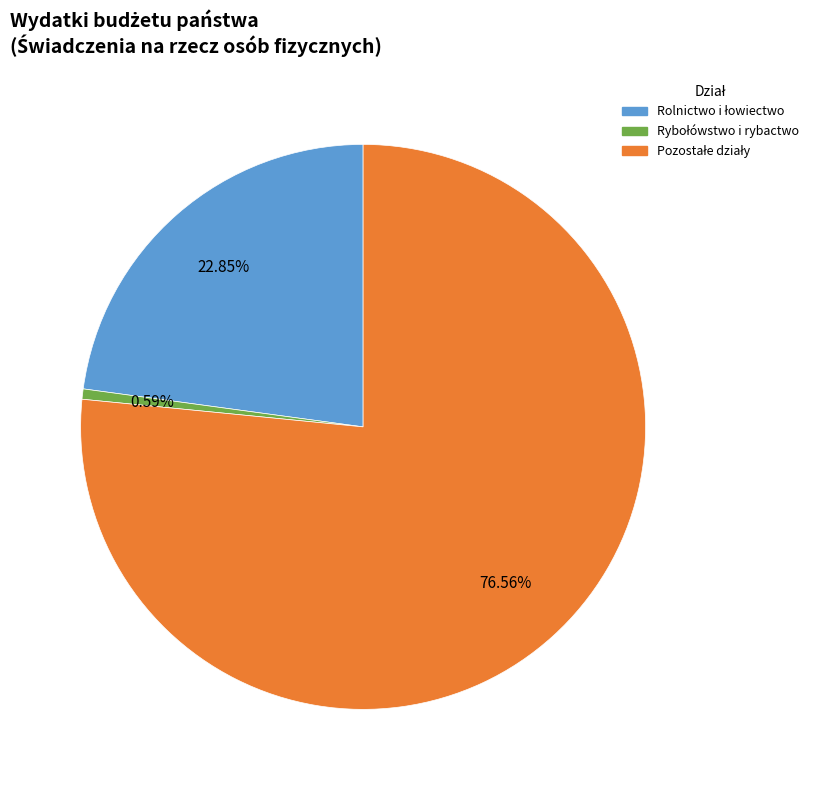

To the nearest percent, what is the difference between the largest and smallest slice percentages?

76%